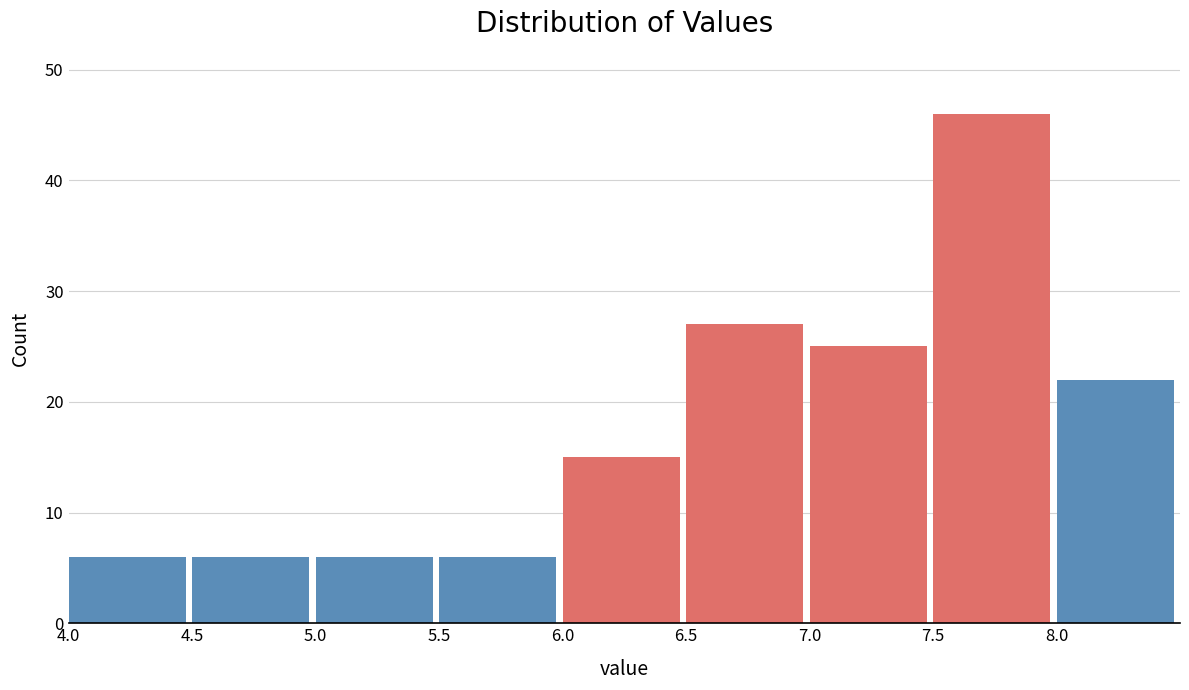

Over which range of the x-axis is the bar tallest?

7.5 to 8.0